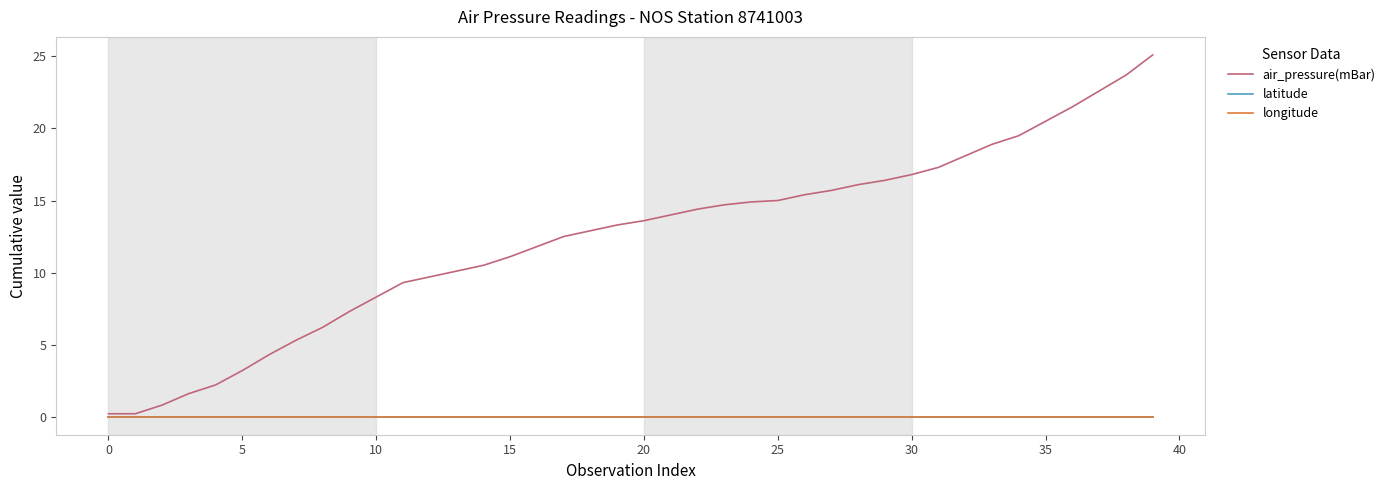

True or false: longitude has more than 1 points higher than both neighbors.

False